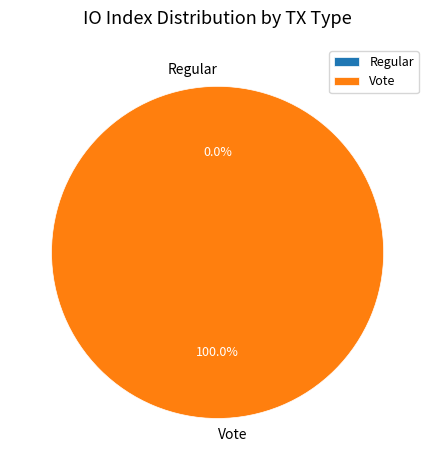

Rank the categories by value from highest to lowest.

Vote, Regular